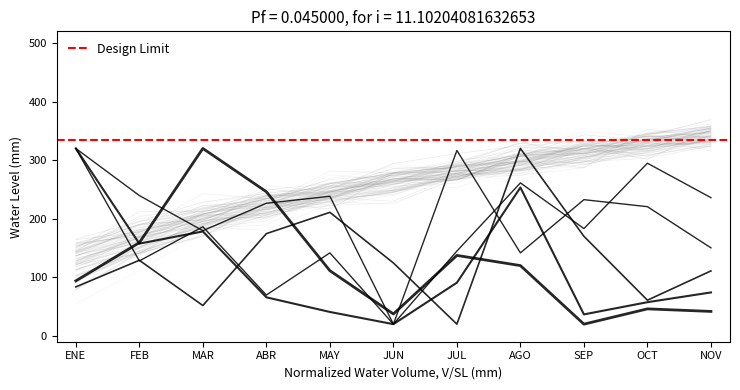

Is it true that Resueltos y concluidos (Amparo) equals 320.0 at AGO?

True